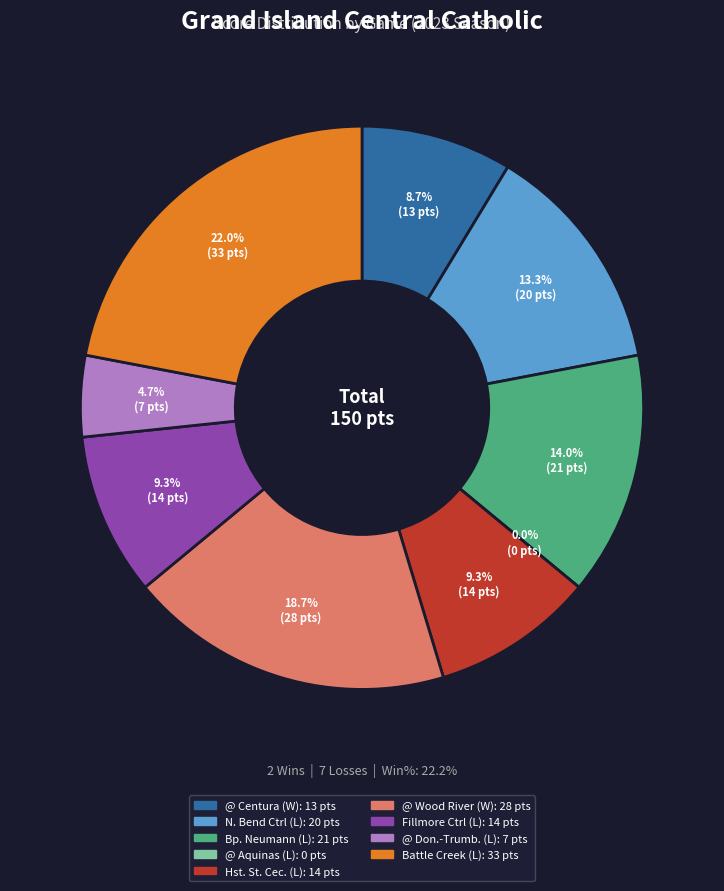

Is the sum of North Bend Central (L) and @ Wood River (W) greater than half?

No